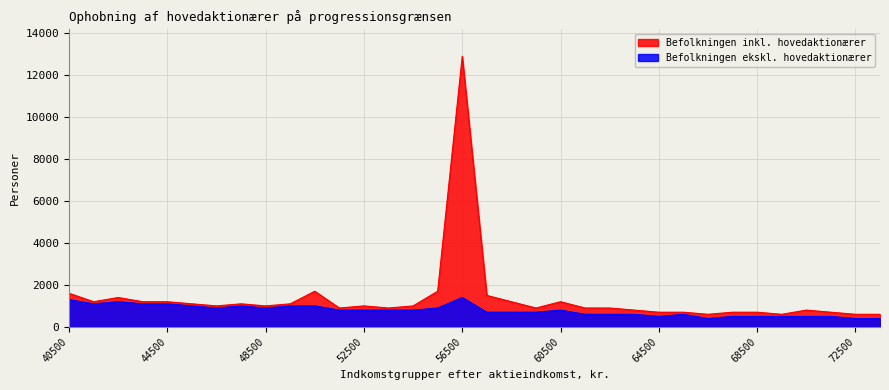

True or false: Befolkningen inkl. hovedaktionærer and Befolkningen ekskl. hovedaktionærer cross at least once.

False